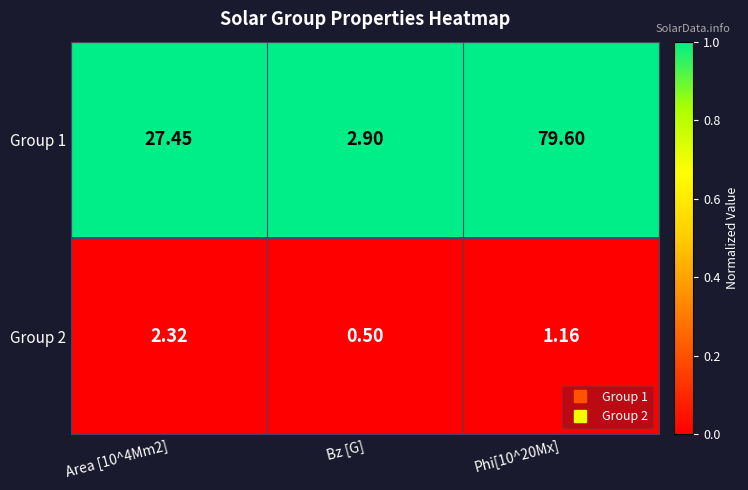

At which label does Group 1 reach its minimum?

Bz [G]